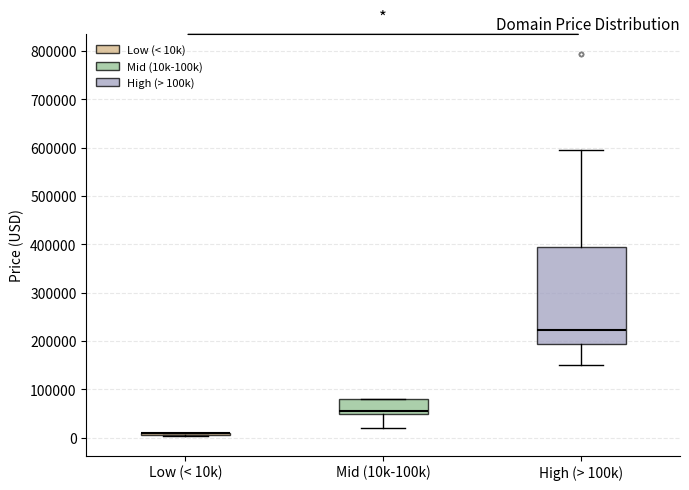

Reading left to right, transcribe this box plot: for each box, give where its median line is, the range the box spans, and where its two whiskers end, as read against the y-axis. The values are not printed on the chart, so give them approximately, as read against the axis.

Low (< 10k): box collapsed to a line at 10000, whiskers 0 to 10000
Mid (10k-100k): median 50000 (just above the box's lower edge), box 50000 to 80000, whiskers 20000 to 80000
High (> 100k): median 220000, box 190000 to 390000, whiskers 150000 to 590000